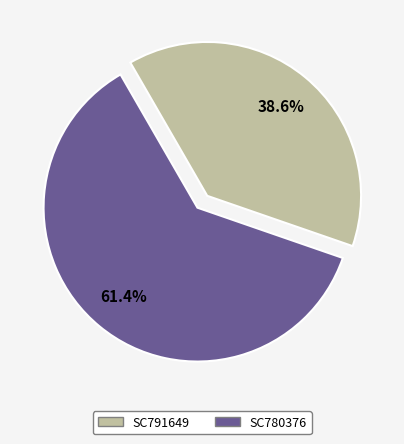

What is the ratio of the value at SC791649 to the value at SC780376?

0.6